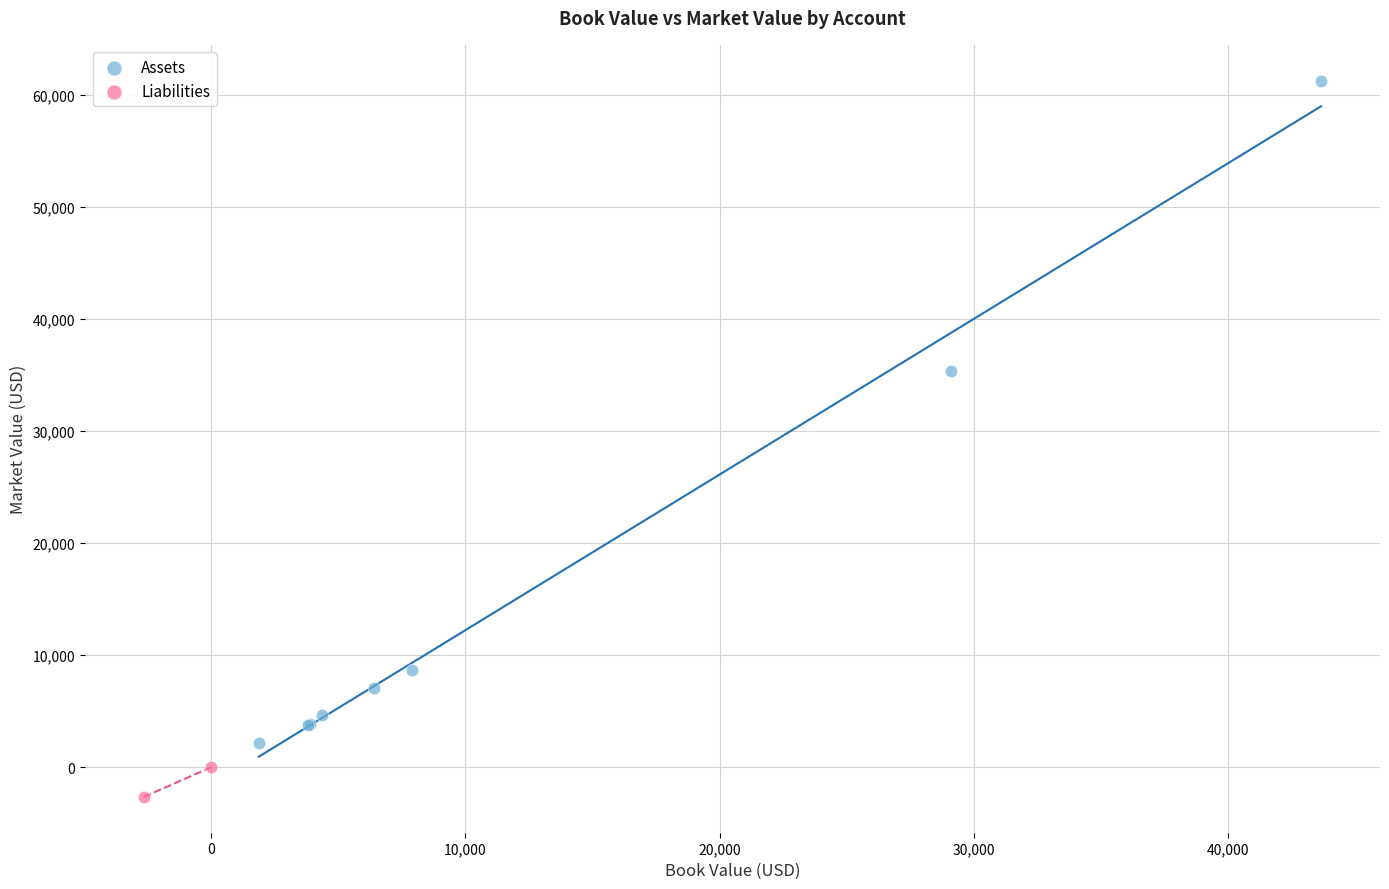

Which series has the largest Y range (max minus min)?

Assets